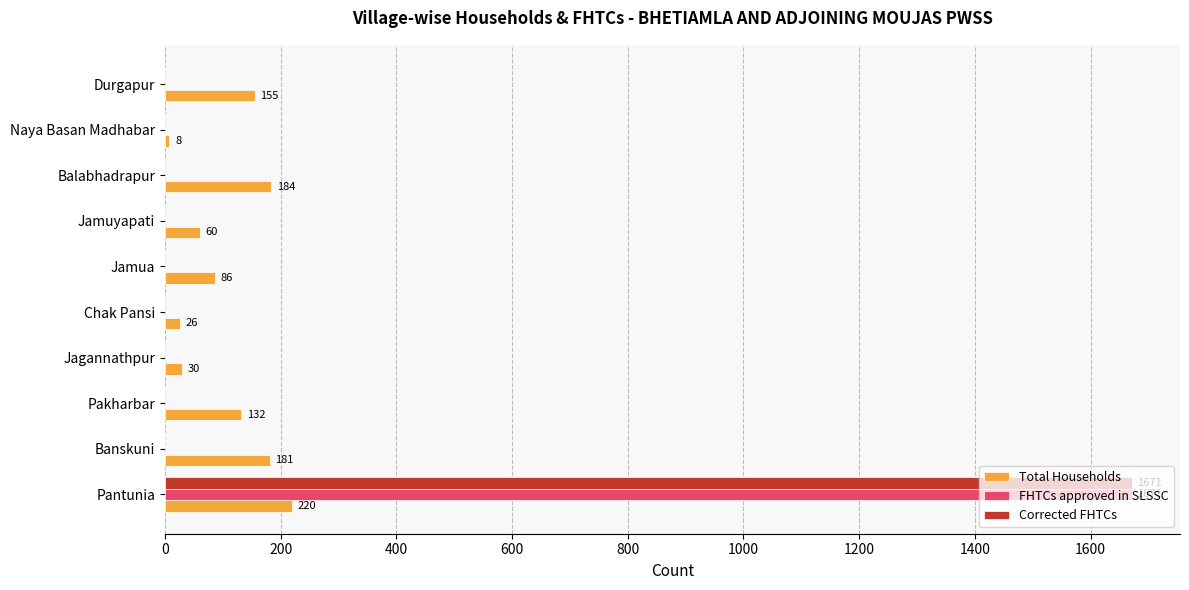

True or false: FHTCs approved in SLSSC has a value of -770 at Jamua.

False